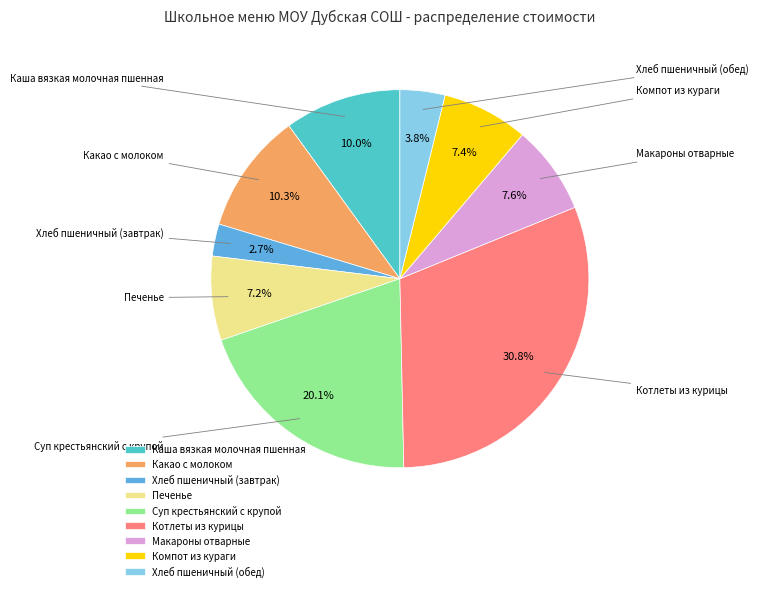

Between Котлеты из курицы and Каша вязкая молочная пшенная, which is larger?

Котлеты из курицы